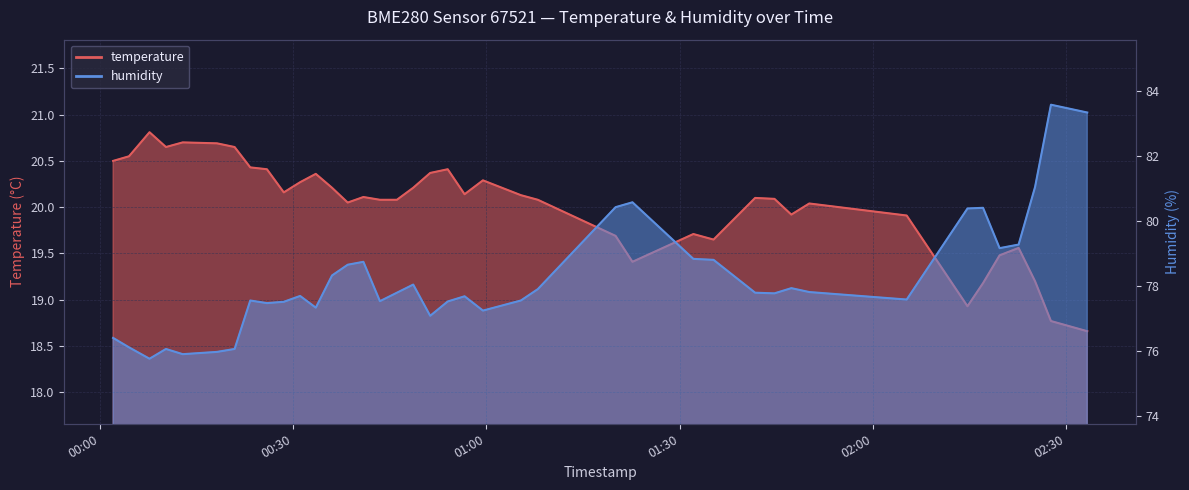

Count the number of categories in the chart.

40